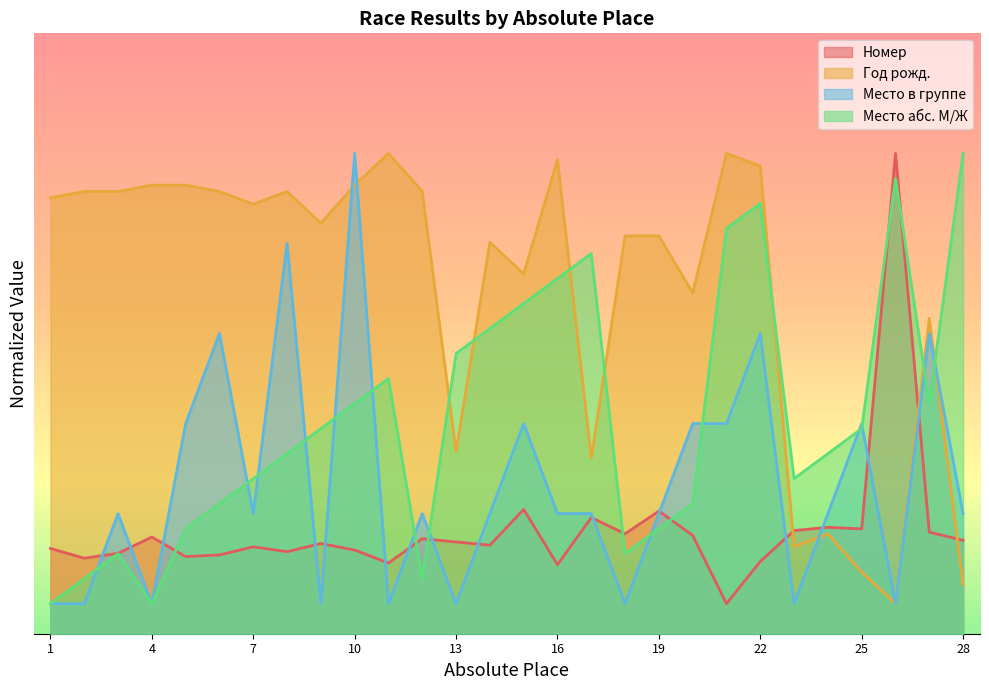

Rank the categories by Место в группе value from highest to lowest.

10, 8, 6, 22, 27, 5, 15, 20, 21, 25, 3, 7, 12, 14, 16, 17, 19, 24, 28, 1, 2, 4, 9, 11, 13, 18, 23, 26